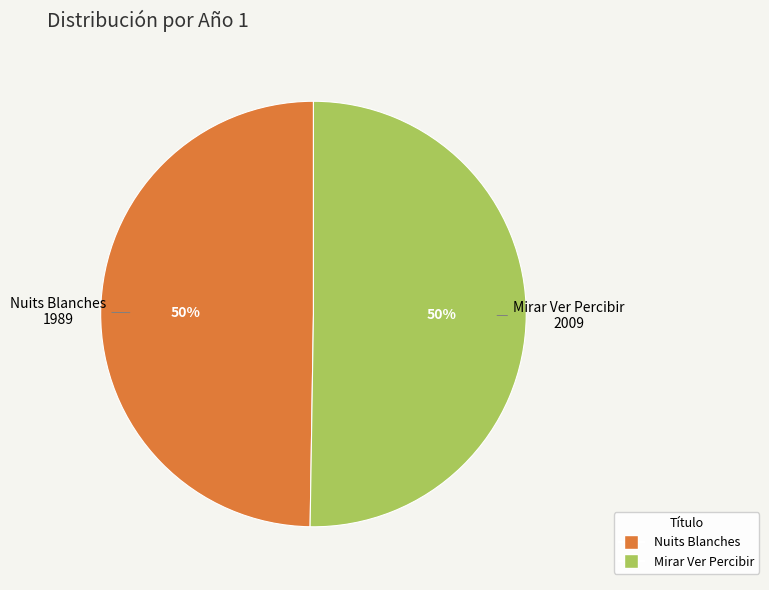

Combined, do Nuits Blanches and Mirar Ver Percibir account for over 50%?

Yes